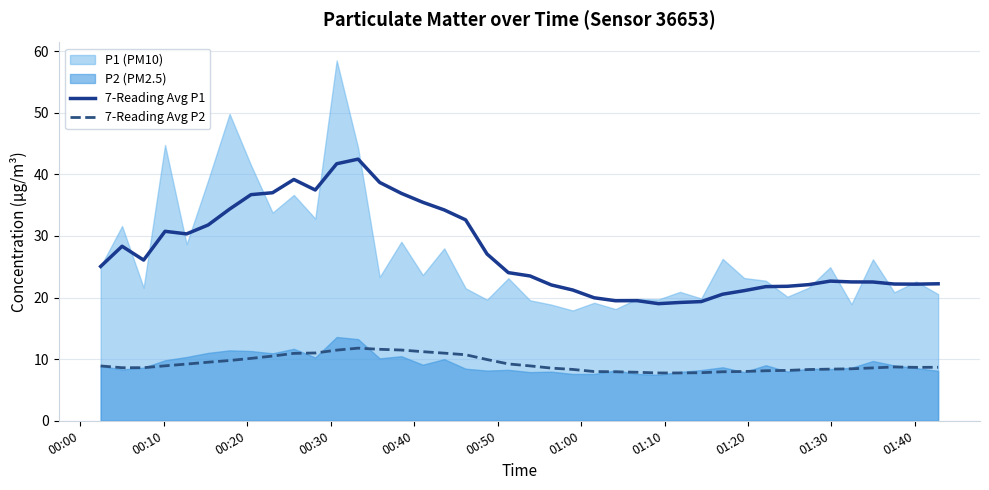

What is the maximum value for 7-Reading Avg P2?

11.8